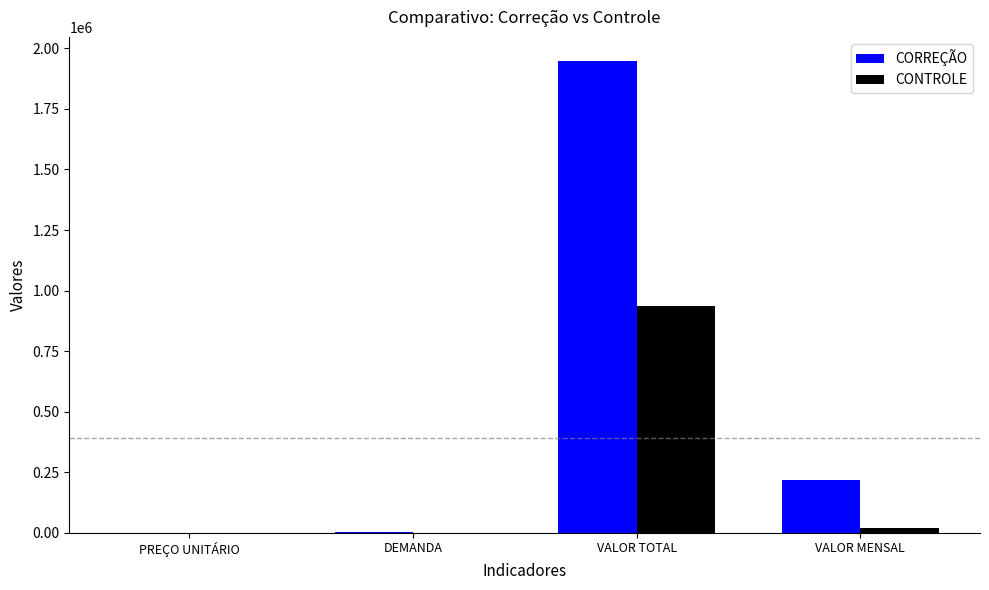

Is it true that CORREÇÃO equals 3492702.2 at VALOR TOTAL?

False